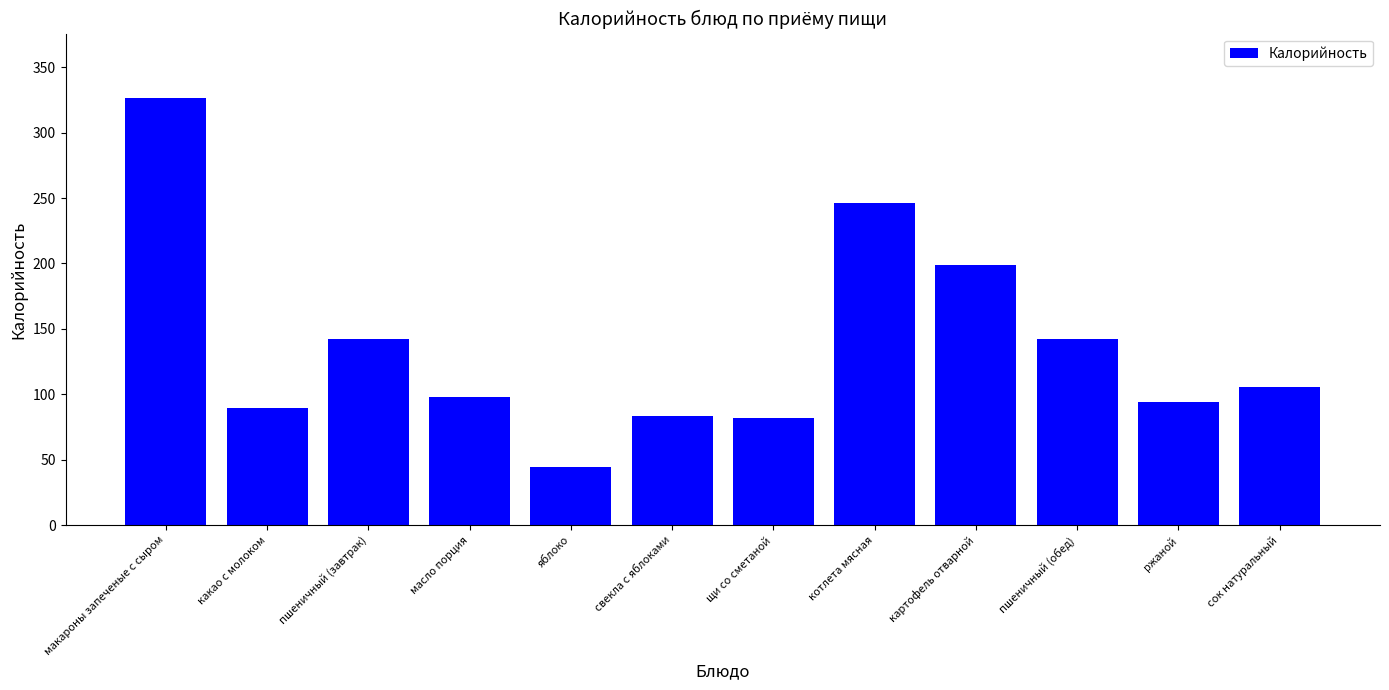

What is the label of the 9th bar from the left?

картофель отварной